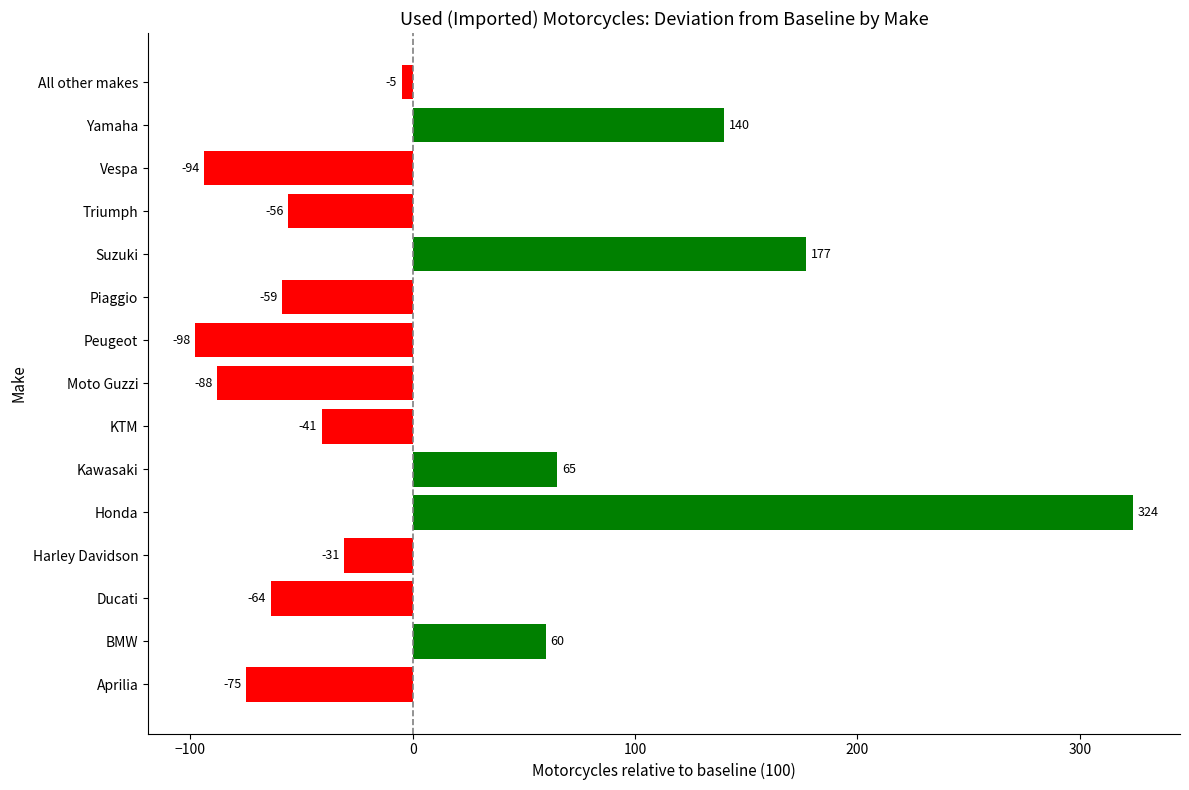

Count the number of categories in the chart.

15